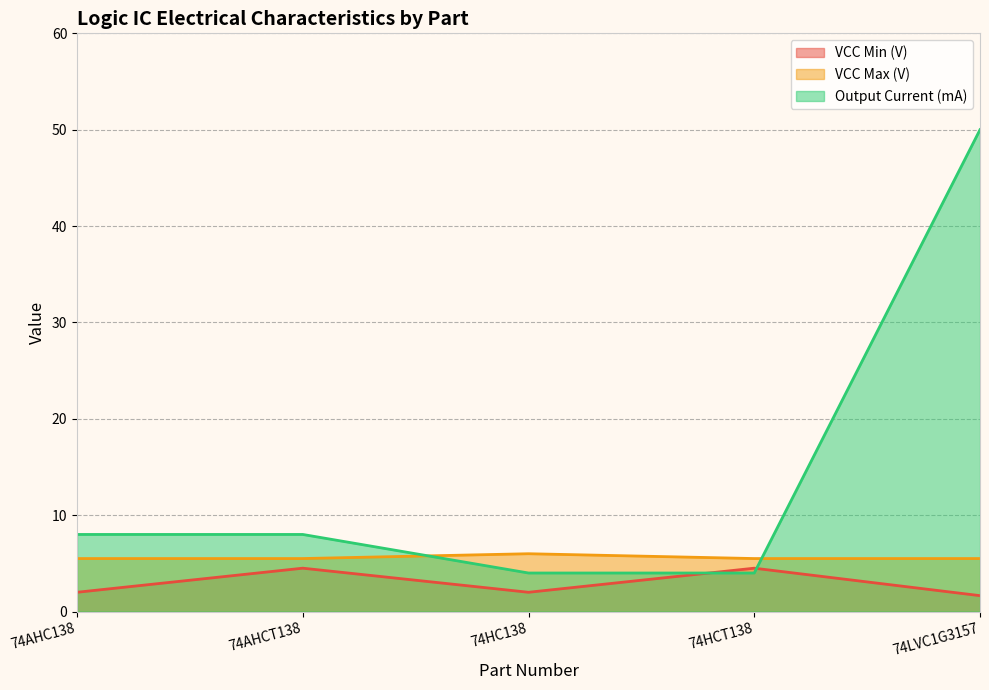

Rank the series by their average value, from lowest to highest.

VCC Min (V), VCC Max (V), Output Current (mA)